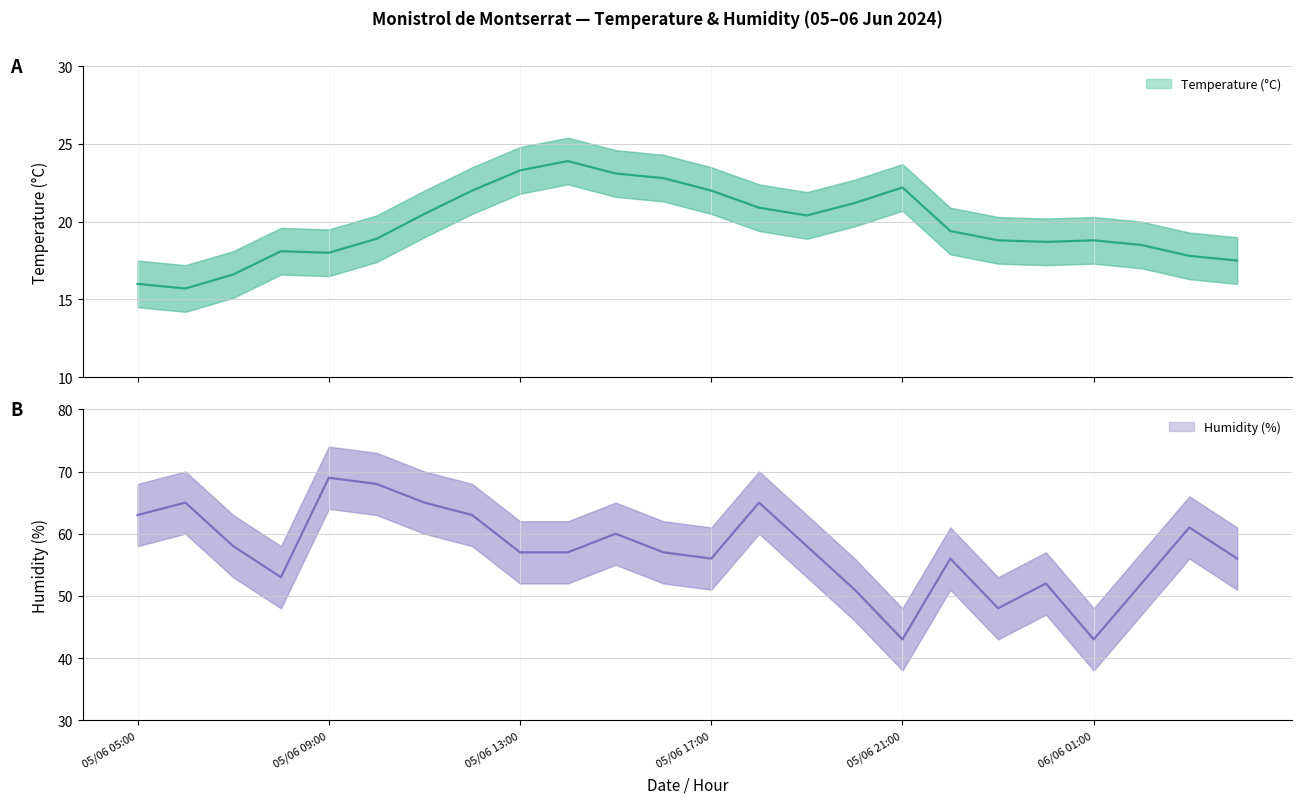

How many data points does each series have?

24